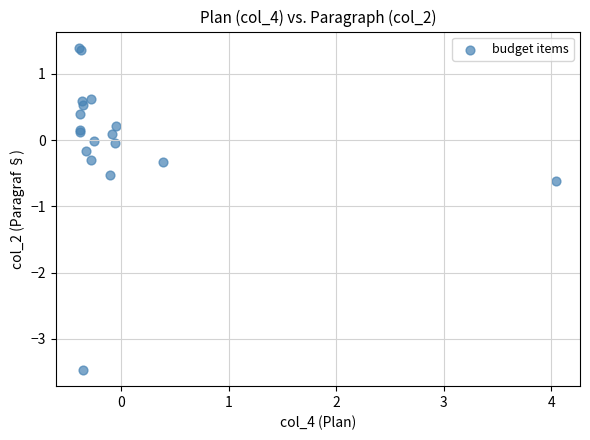

What Y value in the scatter plot is closest to -1?

-0.6